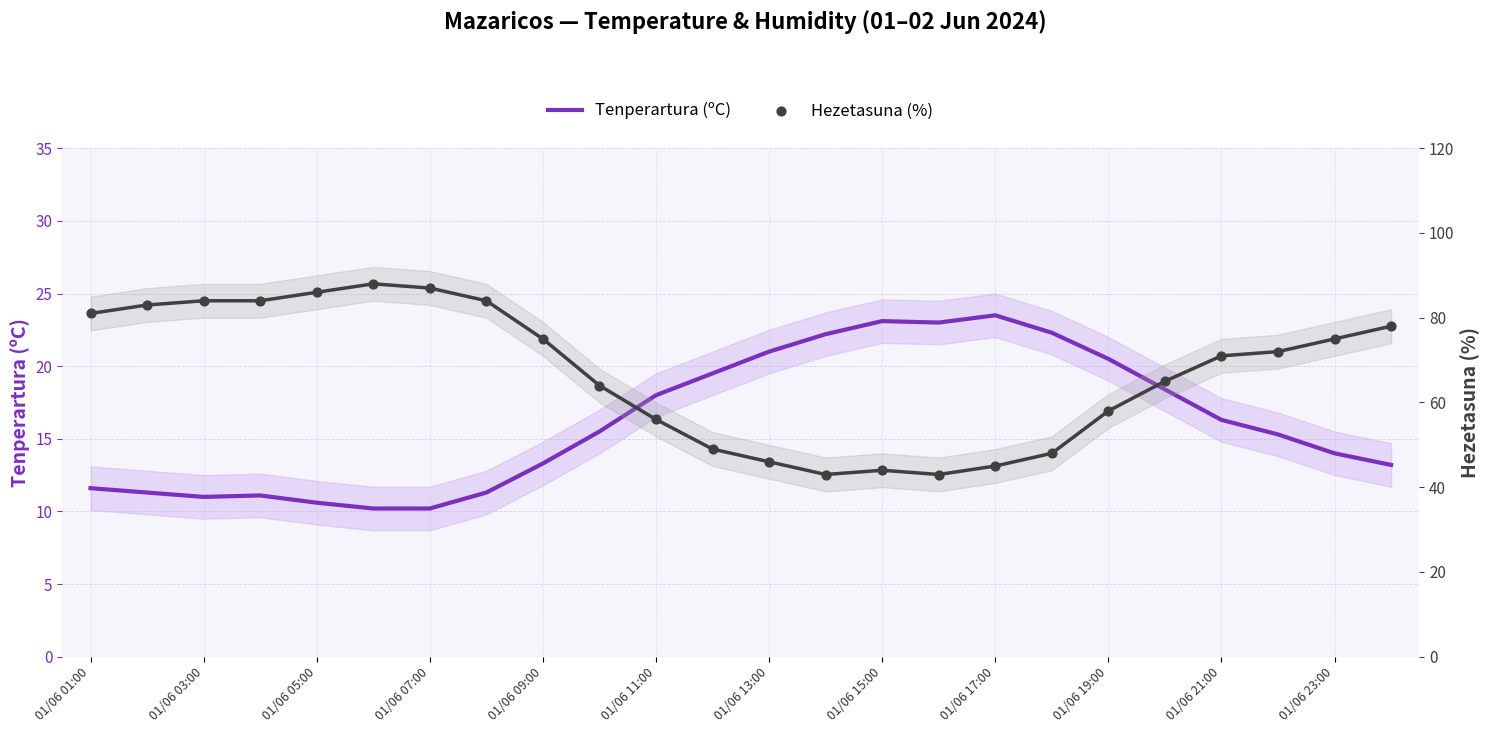

What are all the series names shown in the legend?

Tenperartura (ºC), Hezetasuna (%)